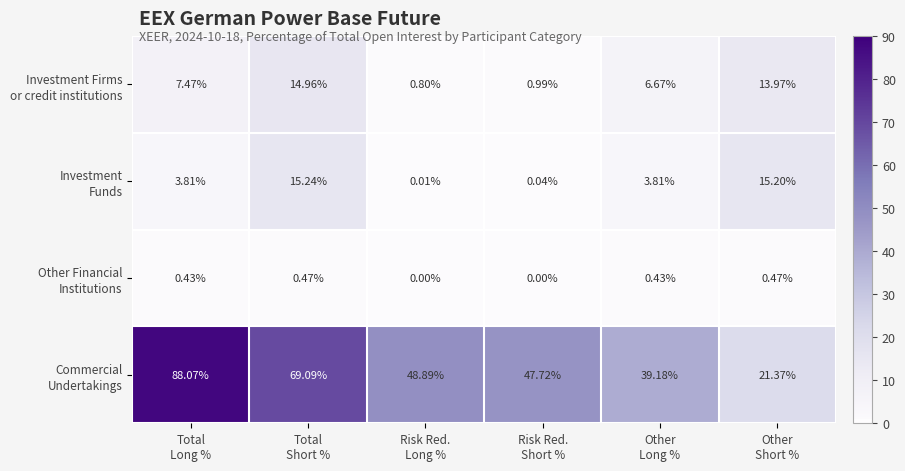

What is the total value across all series at Total
Short %?

99.8